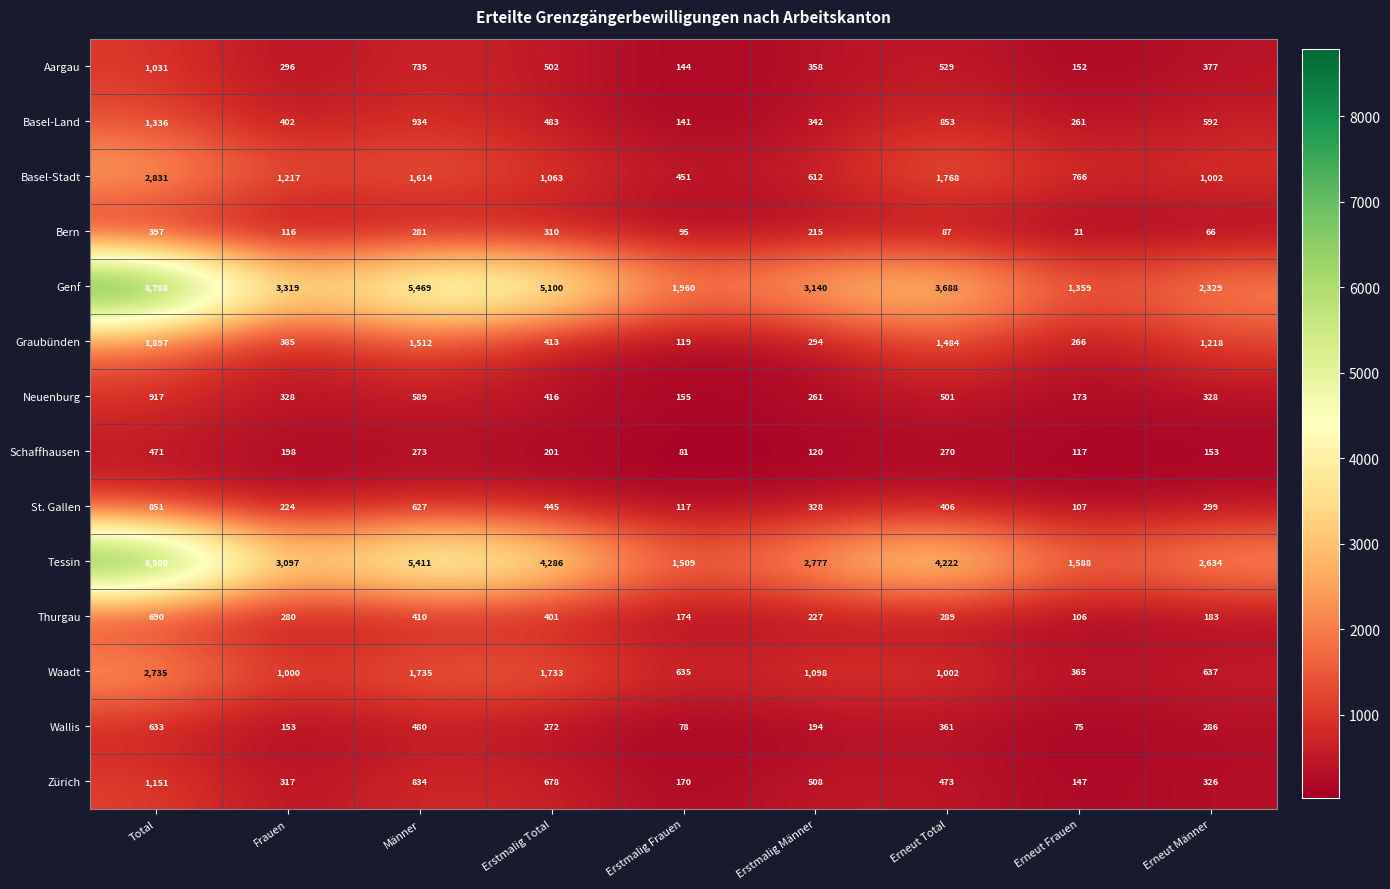

List the series in order of their peak value, highest first.

Genf, Tessin, Basel-Stadt, Waadt, Graubünden, Basel-Land, Zürich, Aargau, Neuenburg, St. Gallen, Thurgau, Wallis, Schaffhausen, Bern